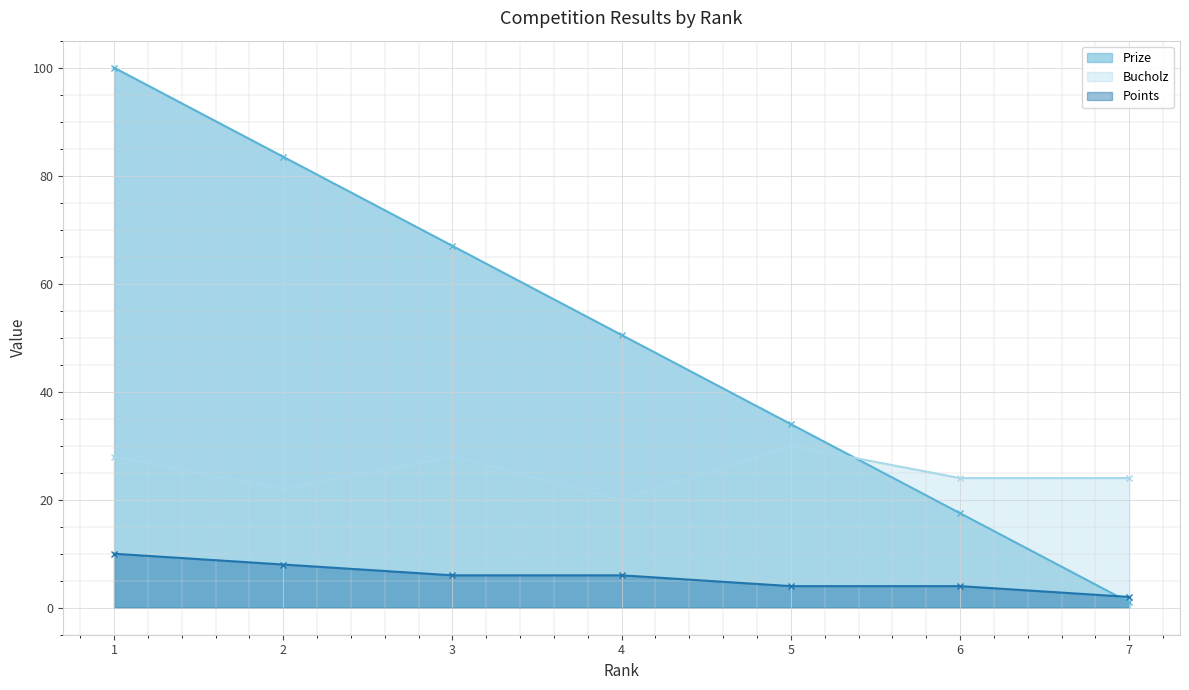

How many data points in Prize are above 50?

4